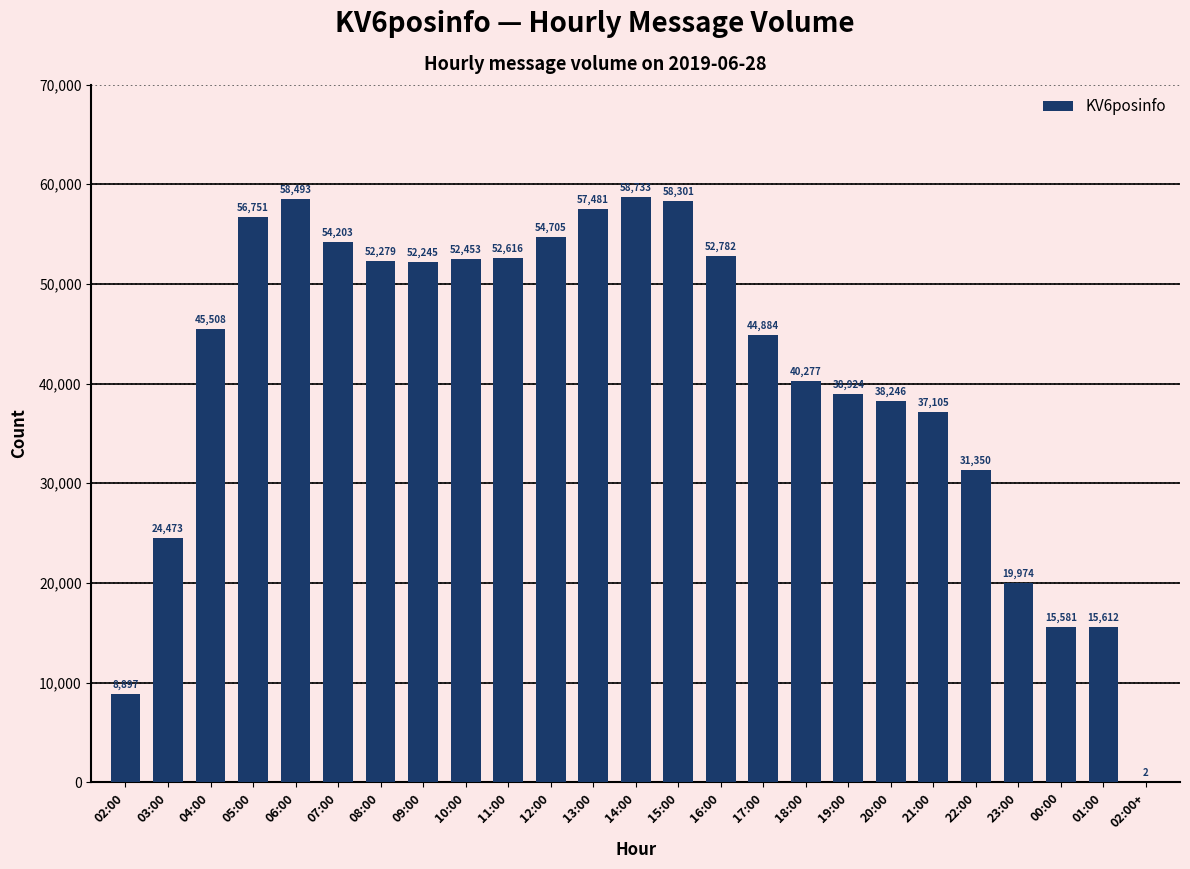

What is the average value?

40875